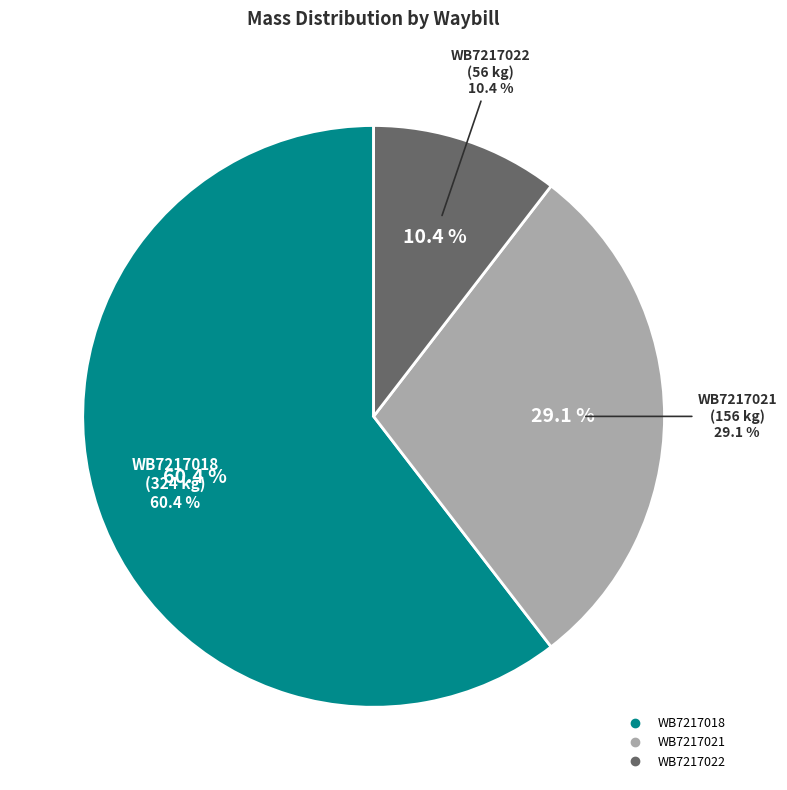

What percentage is NOT represented by WB7217022?

89.6%